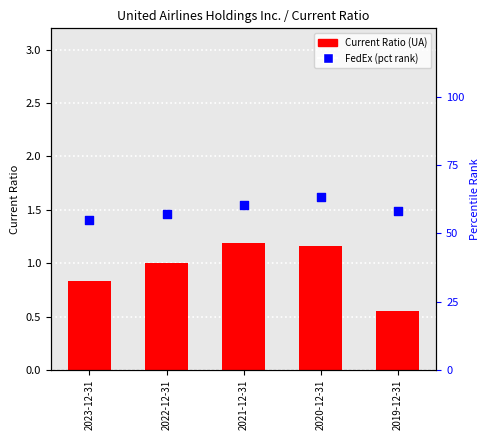

What is the total value across all series at 2022-12-31?

58.2